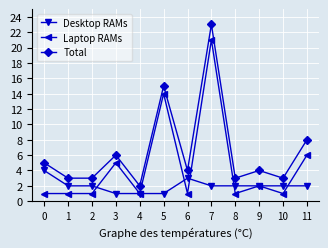

Is it true that Total equals 3 at 10?

True